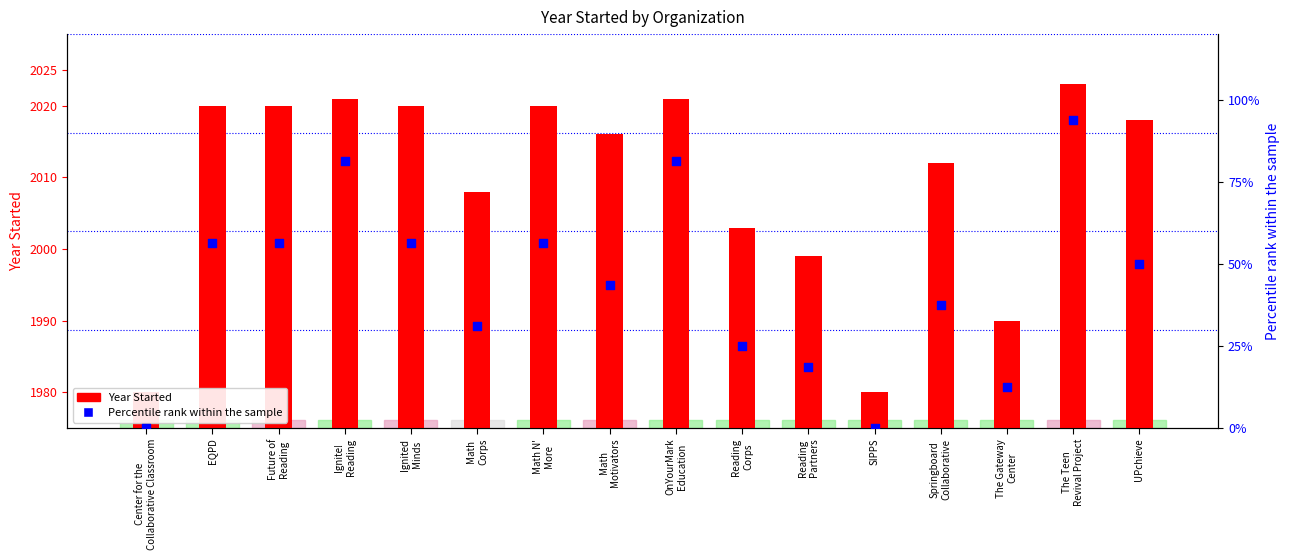

What is the total value across all series at SIPPS?

1980.0